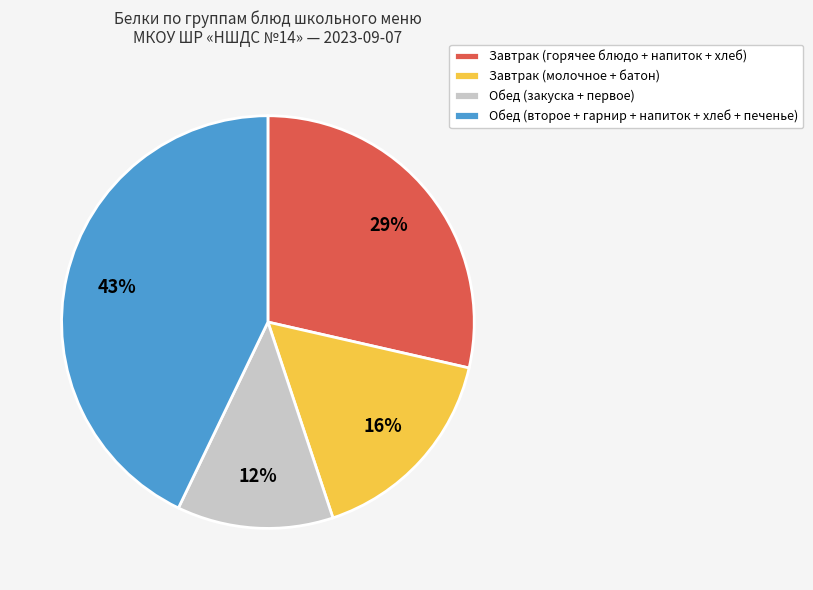

Is there any slice that represents more than half of the pie?

No